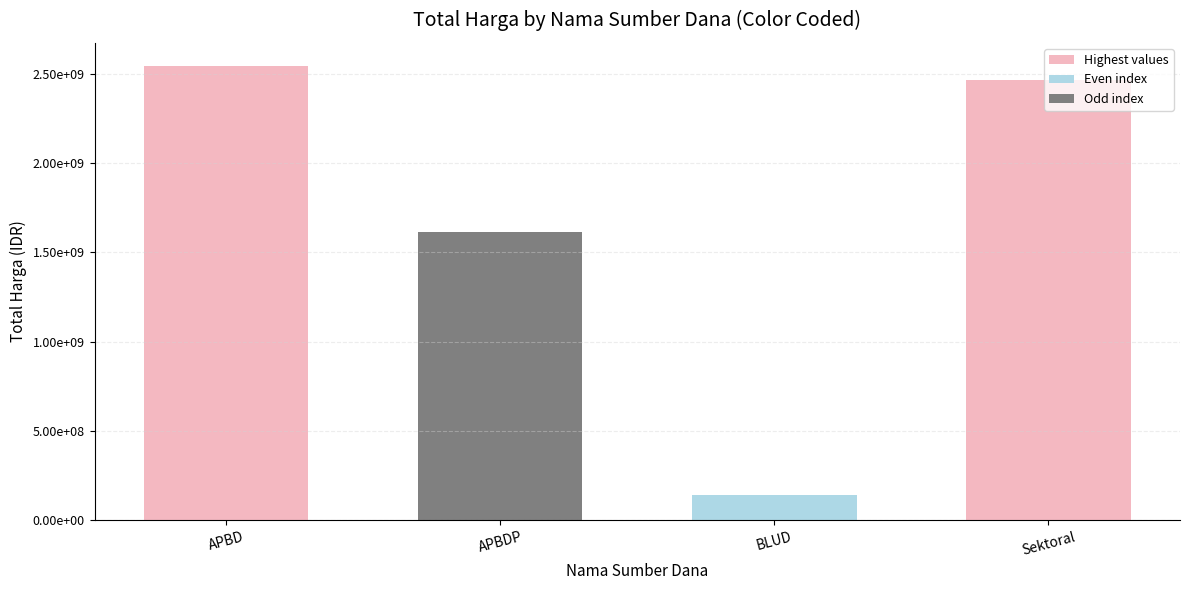

Rank the categories by value from lowest to highest.

BLUD, APBDP, Sektoral, APBD